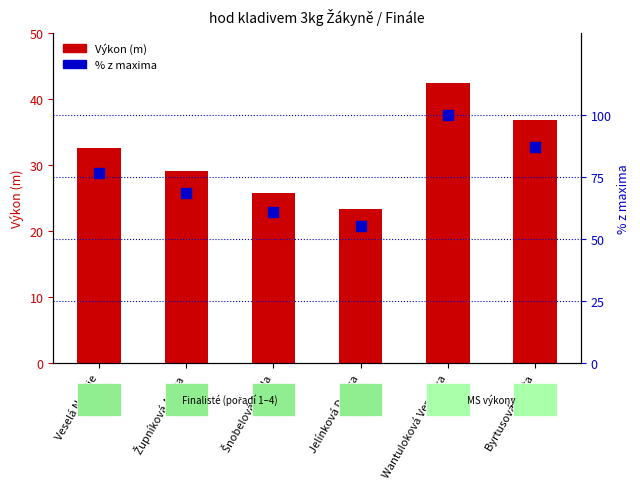

At how many categories does at least one series exceed 26?

6